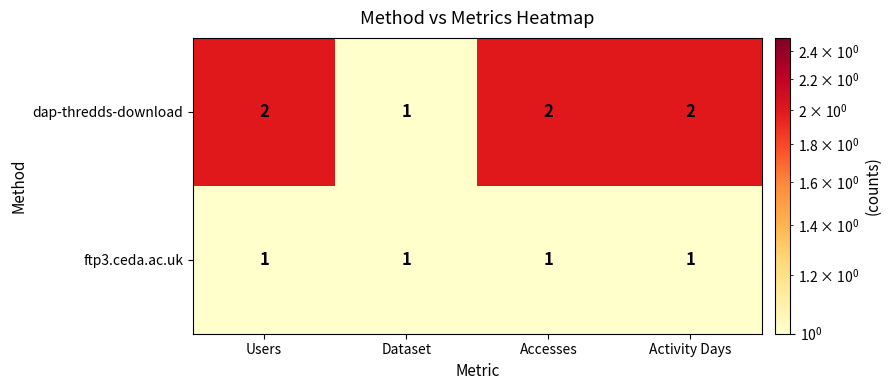

What is the sum of the dap-thredds-download values at Dataset and Users?

3